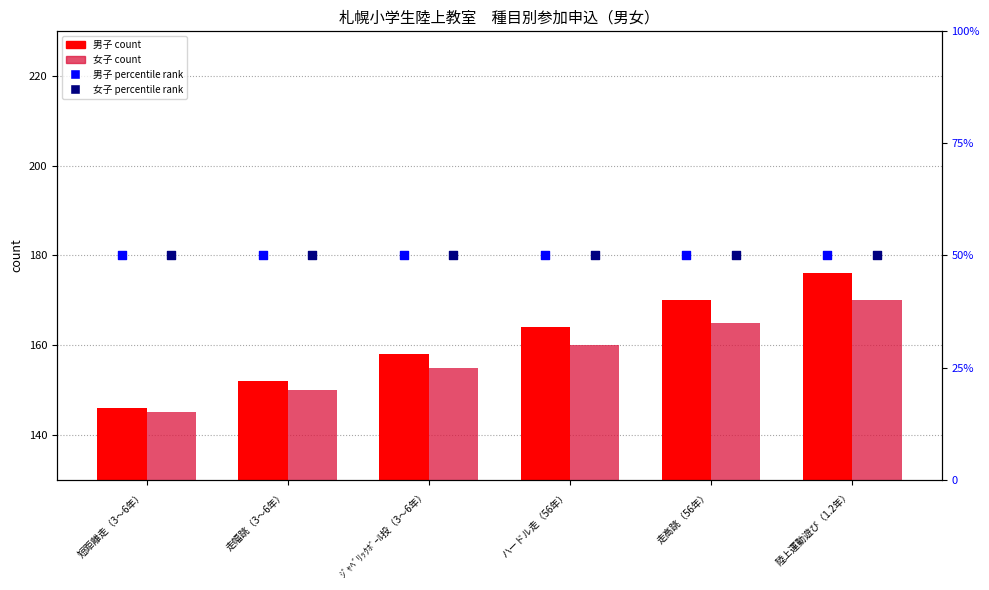

Is the value of 男子 percentile at 陸上運動遊び（1.2年） greater than the value of 男子 count at ハードル走（56年）?

No